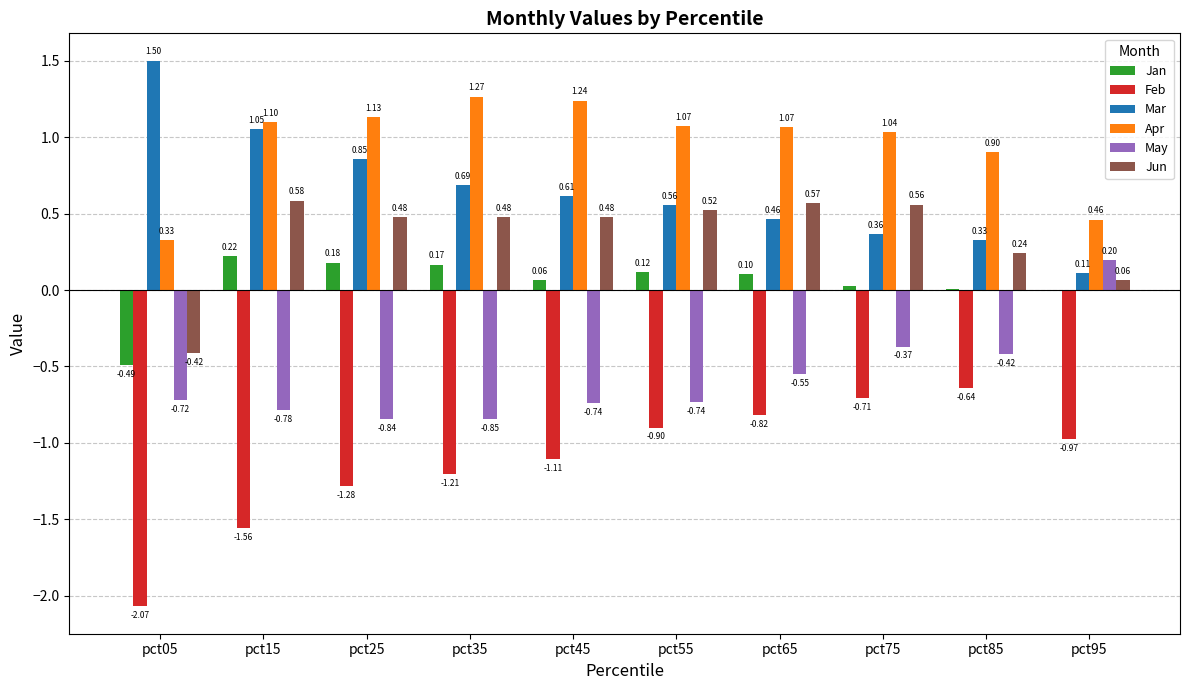

How many groups of bars are there?

10